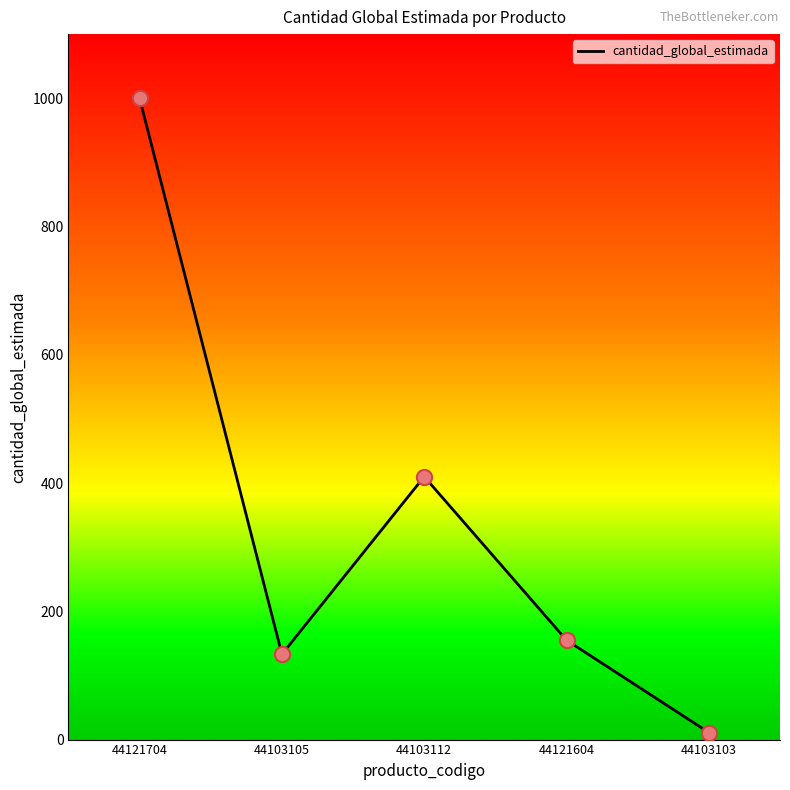

Which has a higher value, 44121704 or 44121604?

44121704